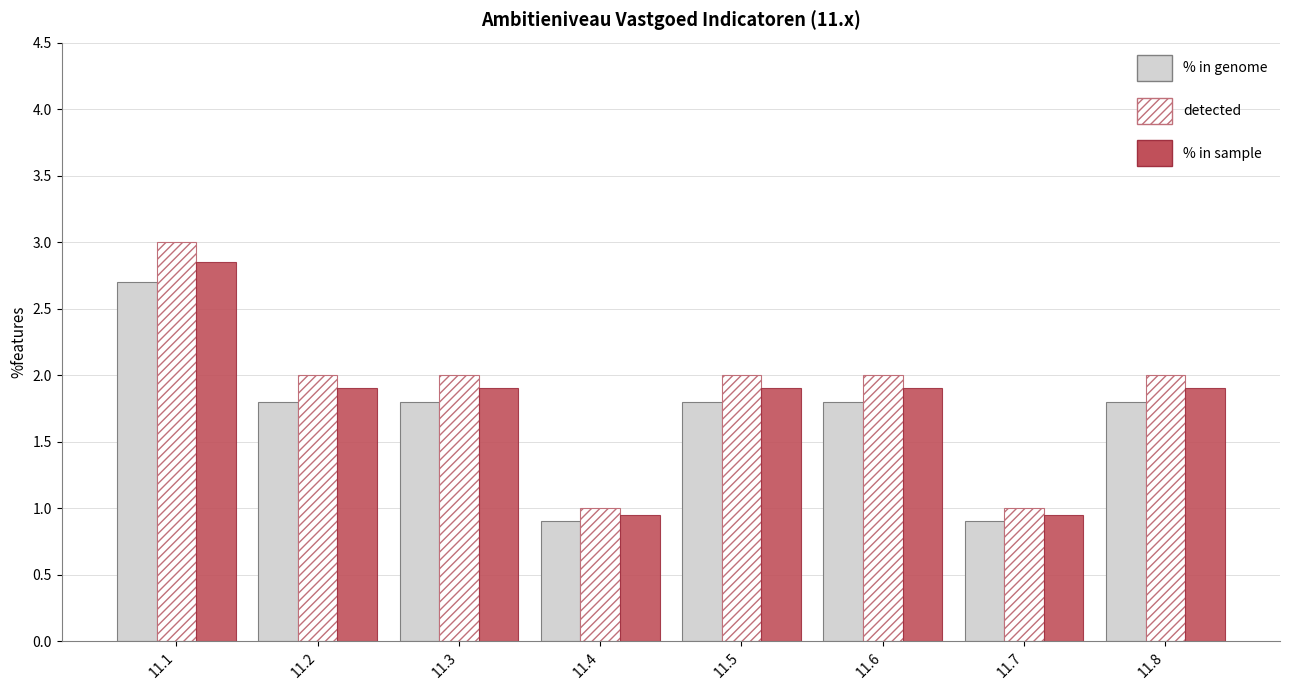

What is the average value of the % in sample series?

1.8